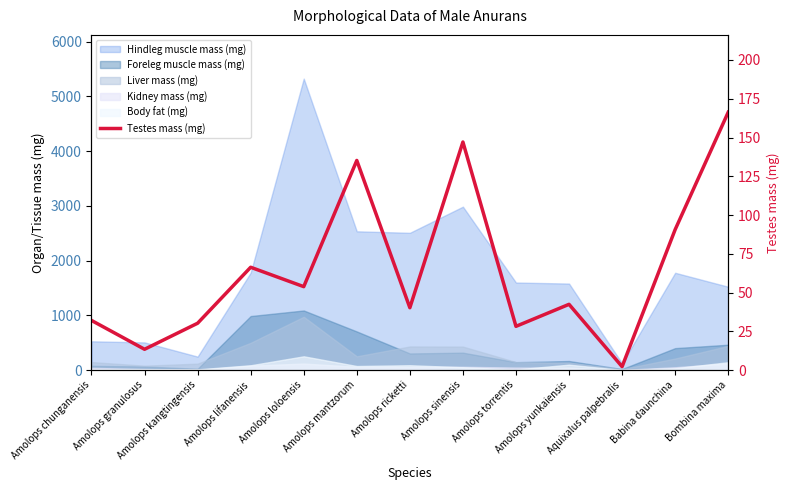

The chart shows a value of 66.3 at Amolops lifanensis. True or false?

True